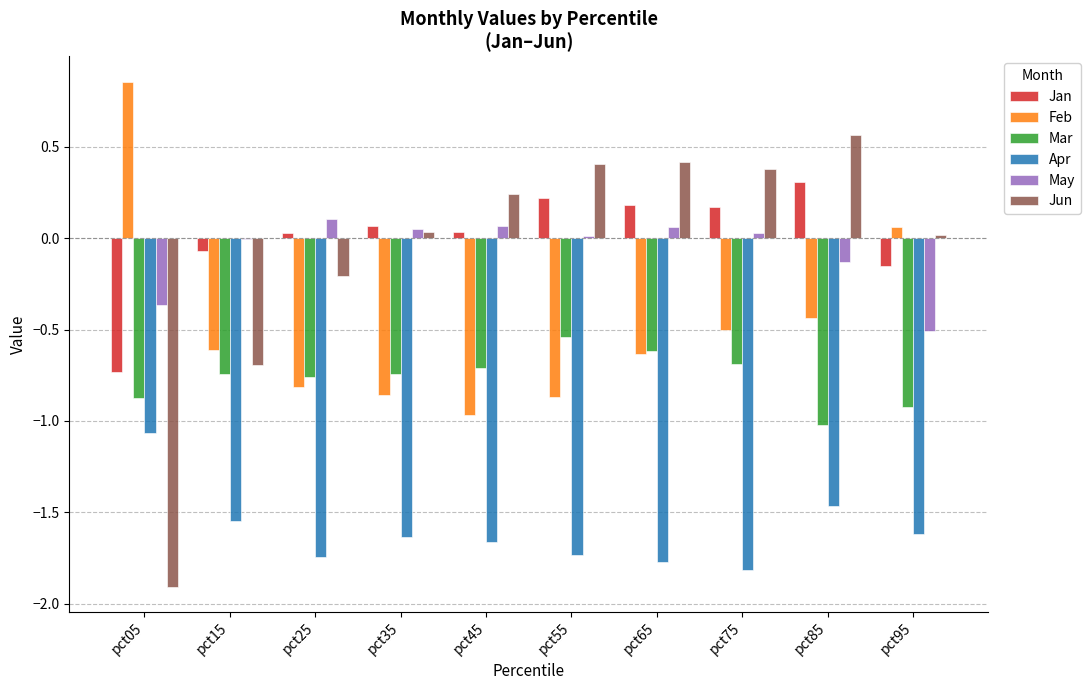

What is the total value across all series at pct05?

-4.1